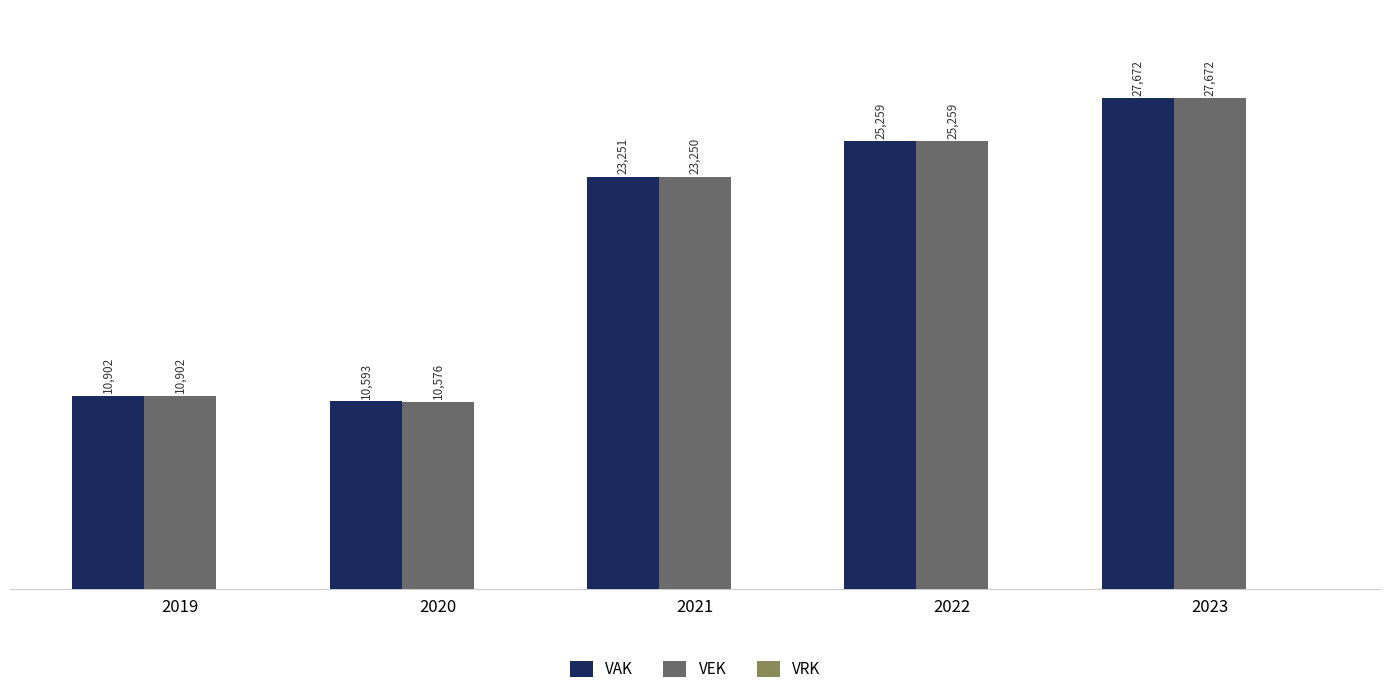

What is the total value across all series at 2020?

21169